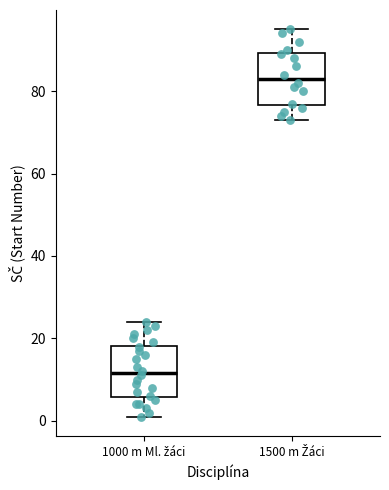

Reading left to right, read every box against the y-axis: the position of its median line, the range the box covers, and the ends of its whiskers. The values are not printed on the chart, so give them approximately, as read against the axis.

1000 m Ml. žáci: median 12, box 6 to 18, whiskers 2 to 24
1500 m Žáci: median 84, box 76 to 90, whiskers 74 to 96